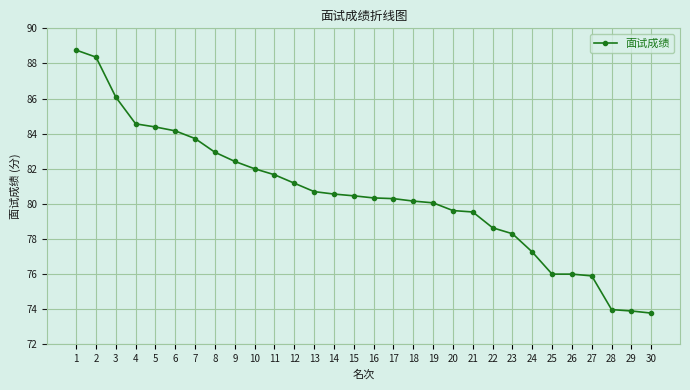

Read the value at 1.

88.8